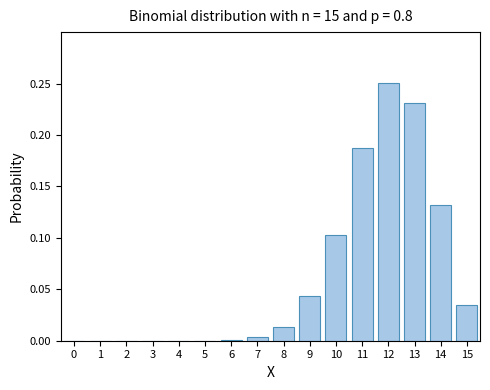

The value at 3 is 0.0. True or false?

True